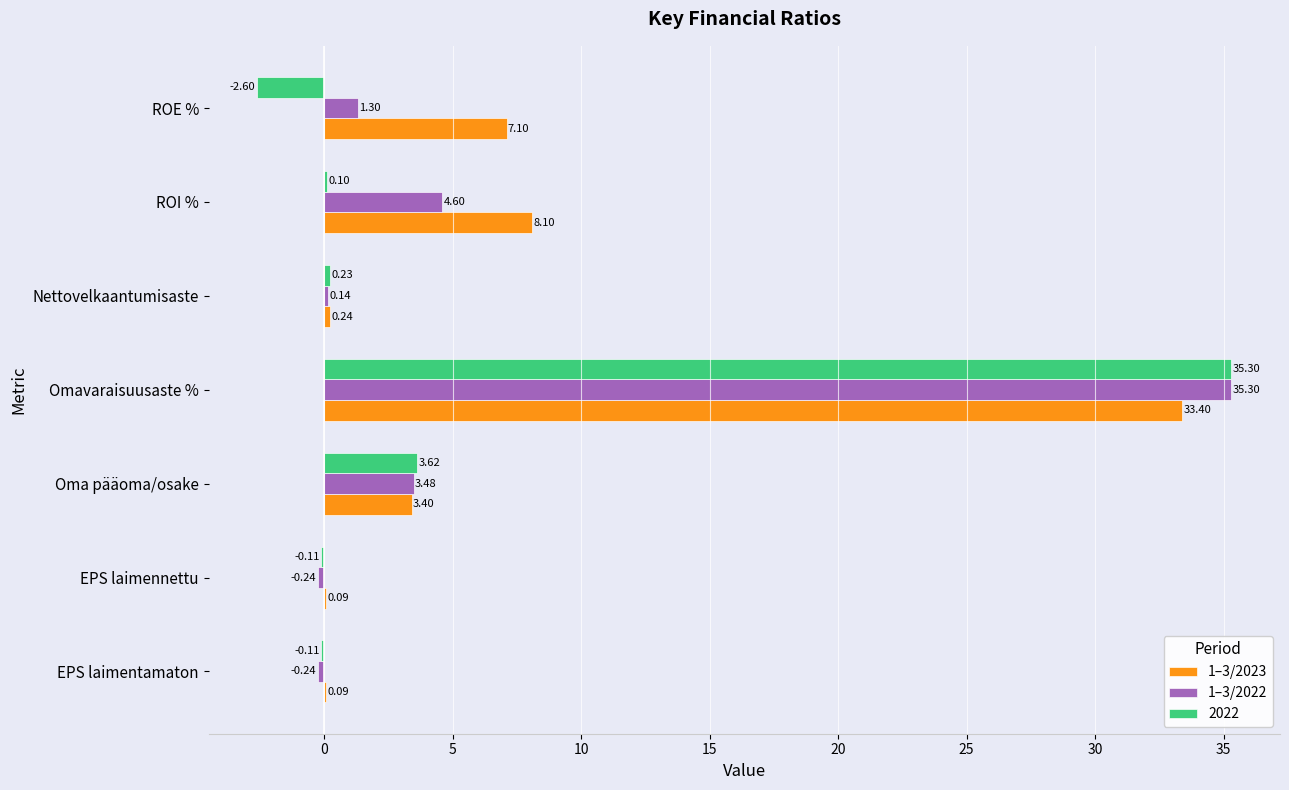

Between Oma pääoma/osake and Nettovelkaantumisaste, which series saw the biggest shift?

2022